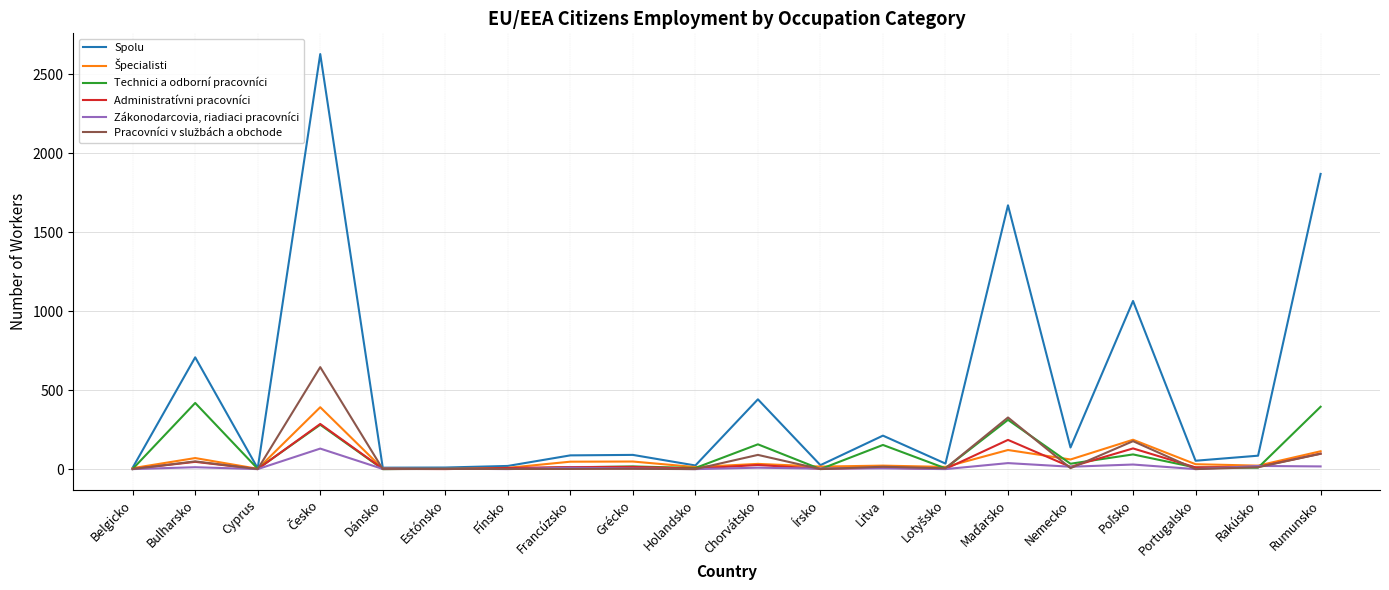

How many lines are shown in the chart?

6